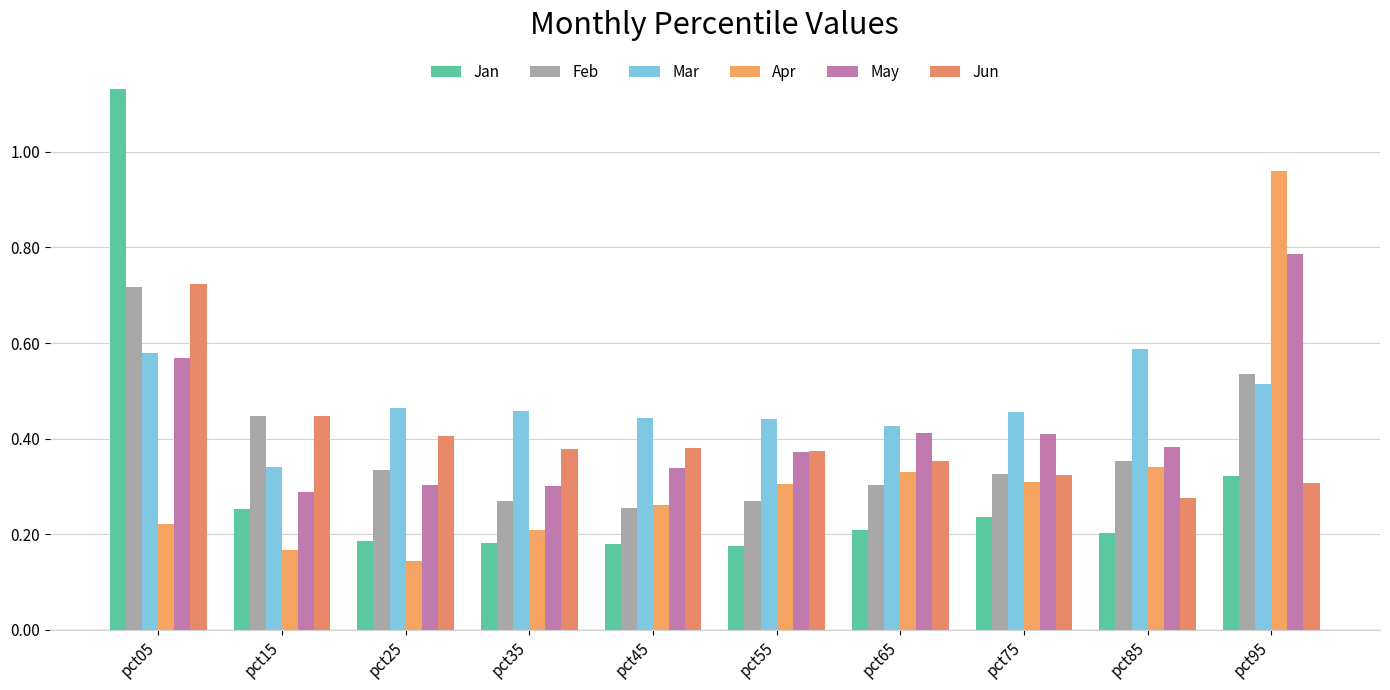

How many distinct data groups are displayed?

6